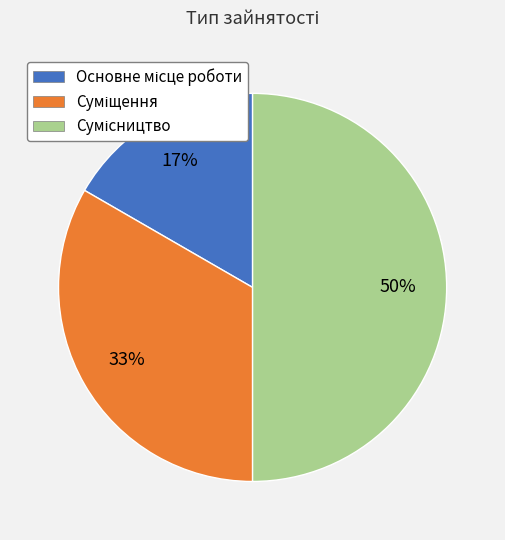

How many slices are in this pie chart?

3